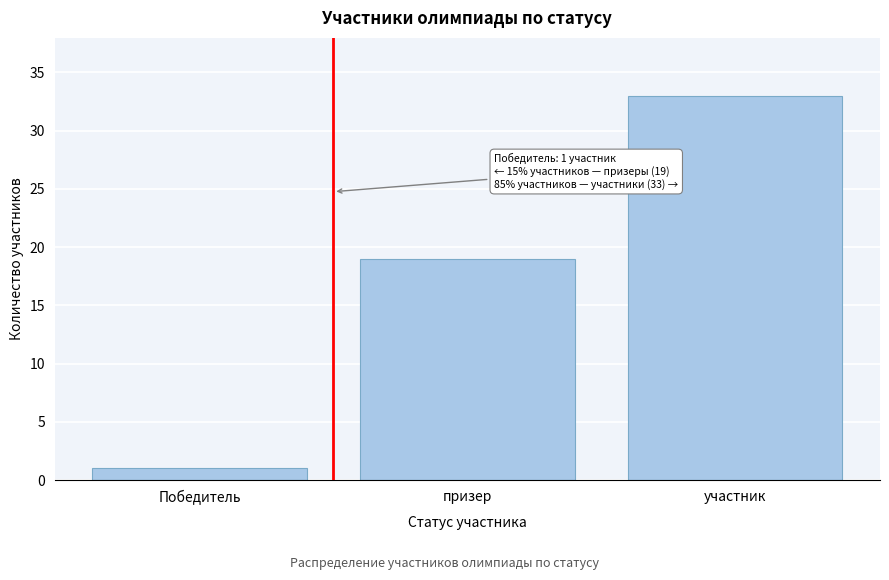

Reading left to right, extract all data points from this chart.

1	19	33